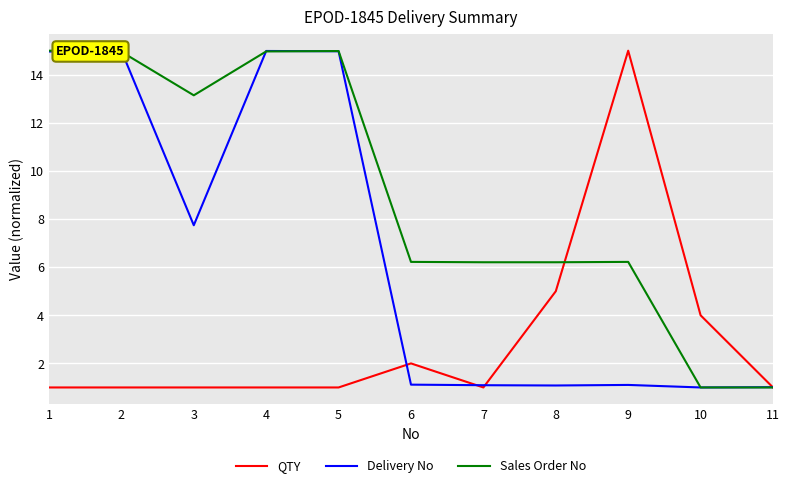

What are all the series names shown in the legend?

QTY, Delivery No, Sales Order No